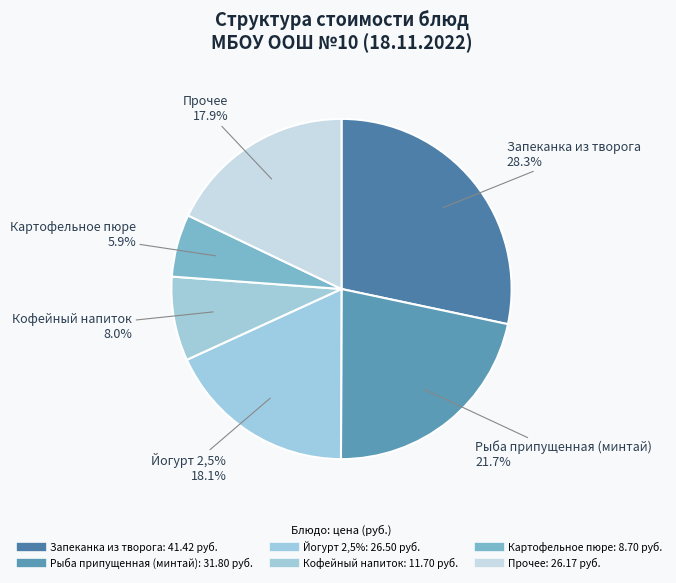

Is it true that Рыба припущенная (минтай) is 12% of the pie?

False